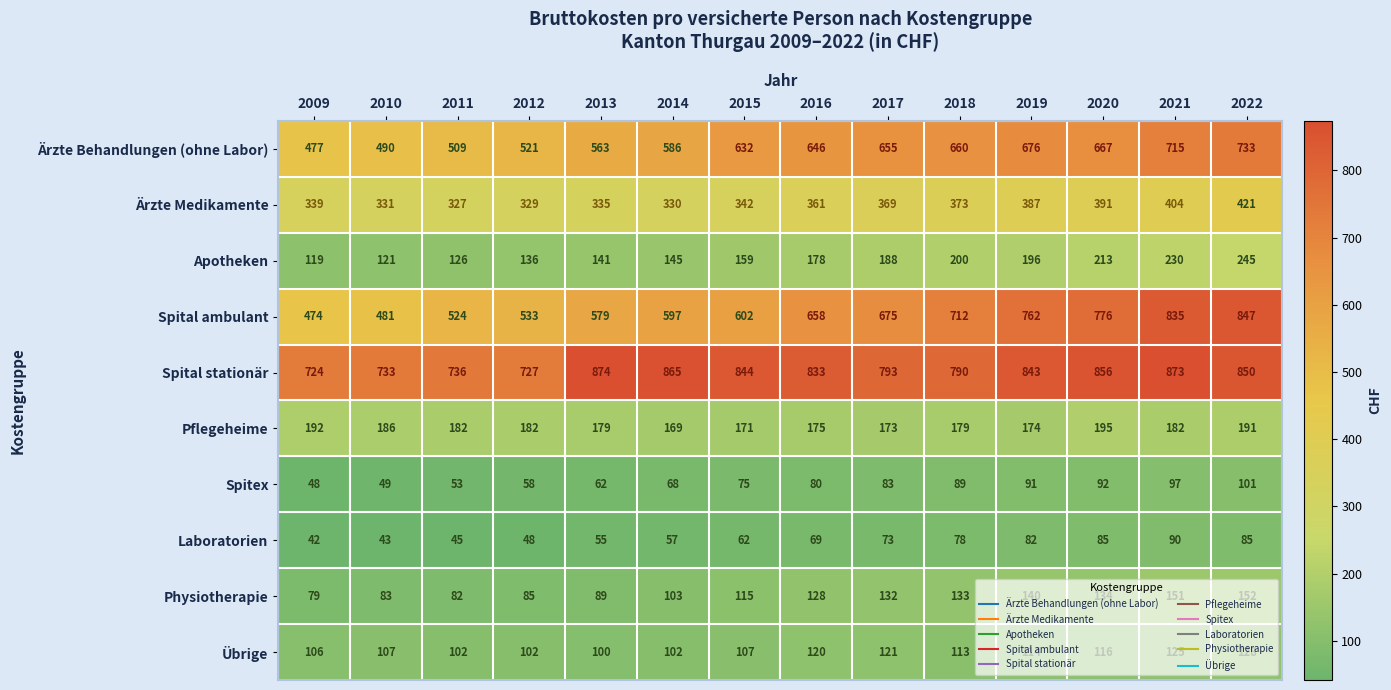

What is the difference between the maximum and minimum values in the Physiotherapie series?

73